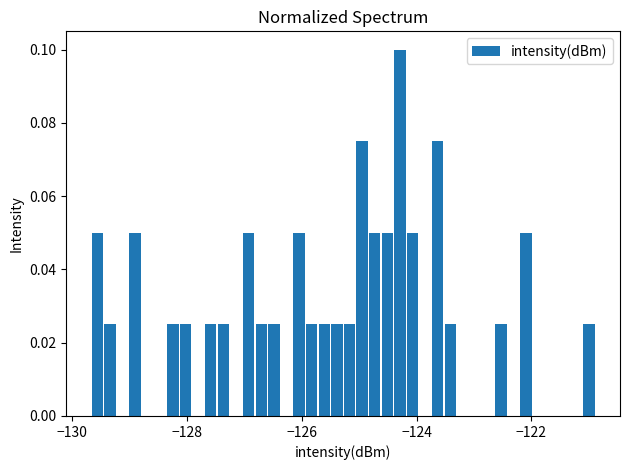

Read against the x-axis, roughly where is the centre of the tallest bar?

-124.2